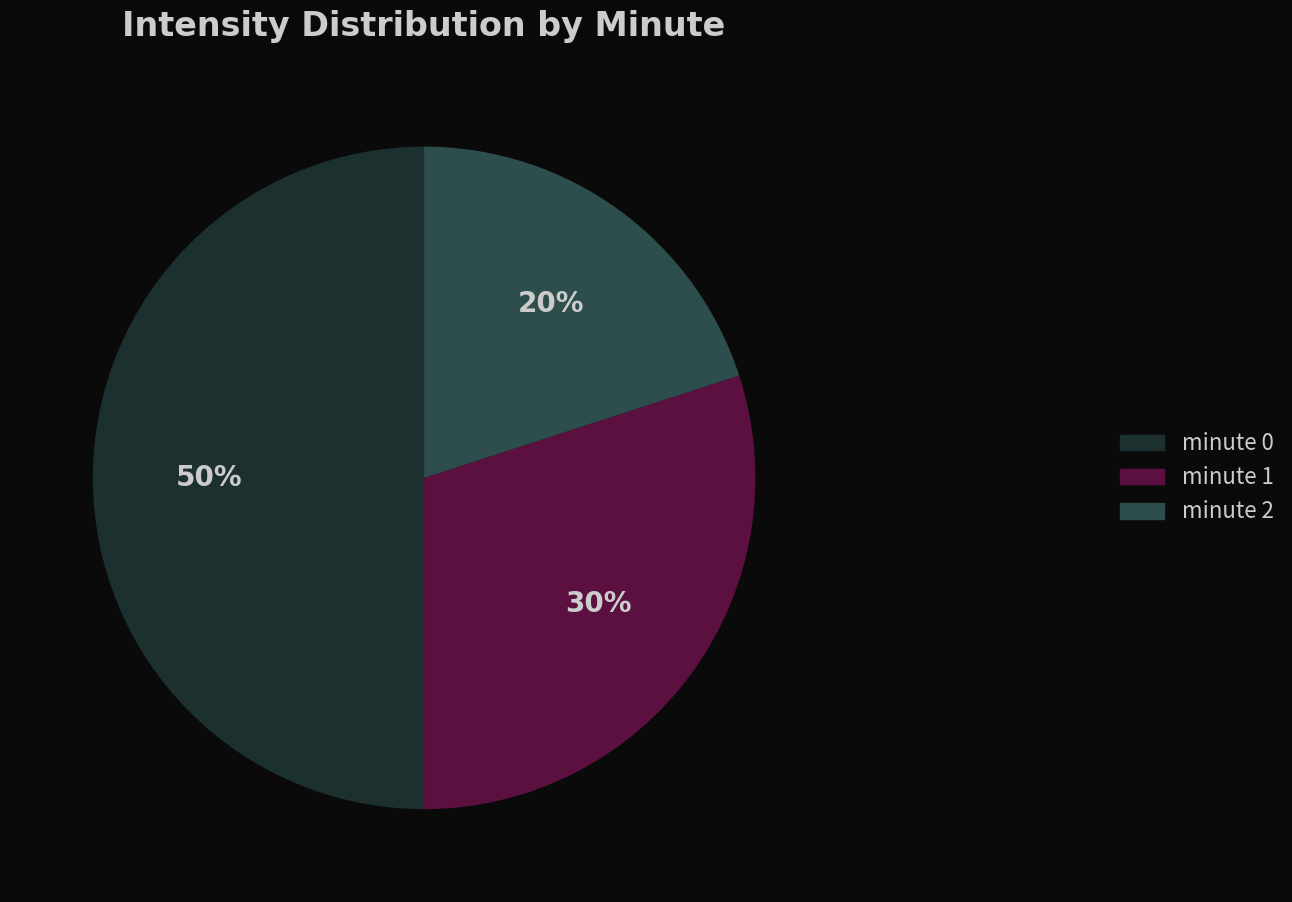

To the nearest percent, what is the difference between the minute 0 and minute 2 slice percentages?

30%